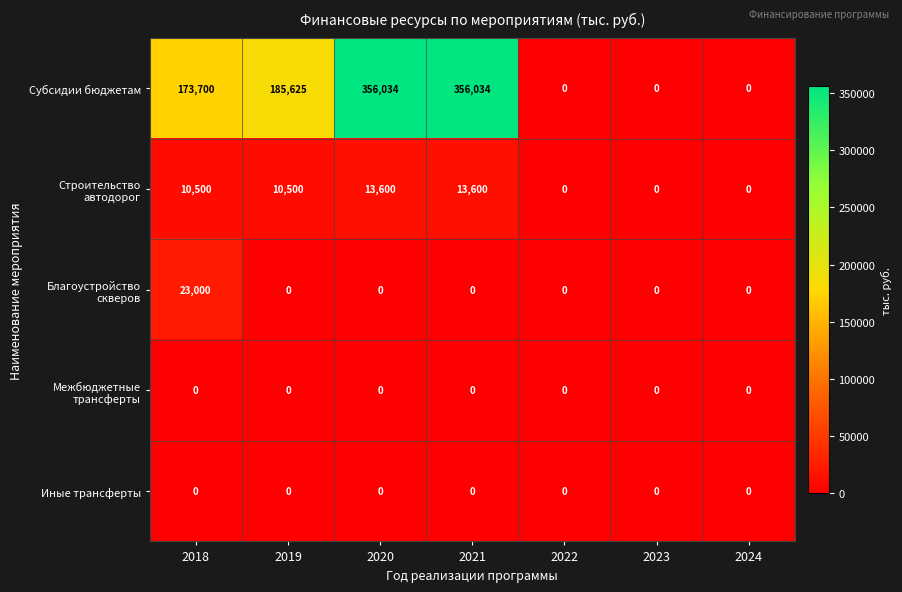

What is the difference between the maximum and second lowest values in the Благоустройство скверов series?

23000